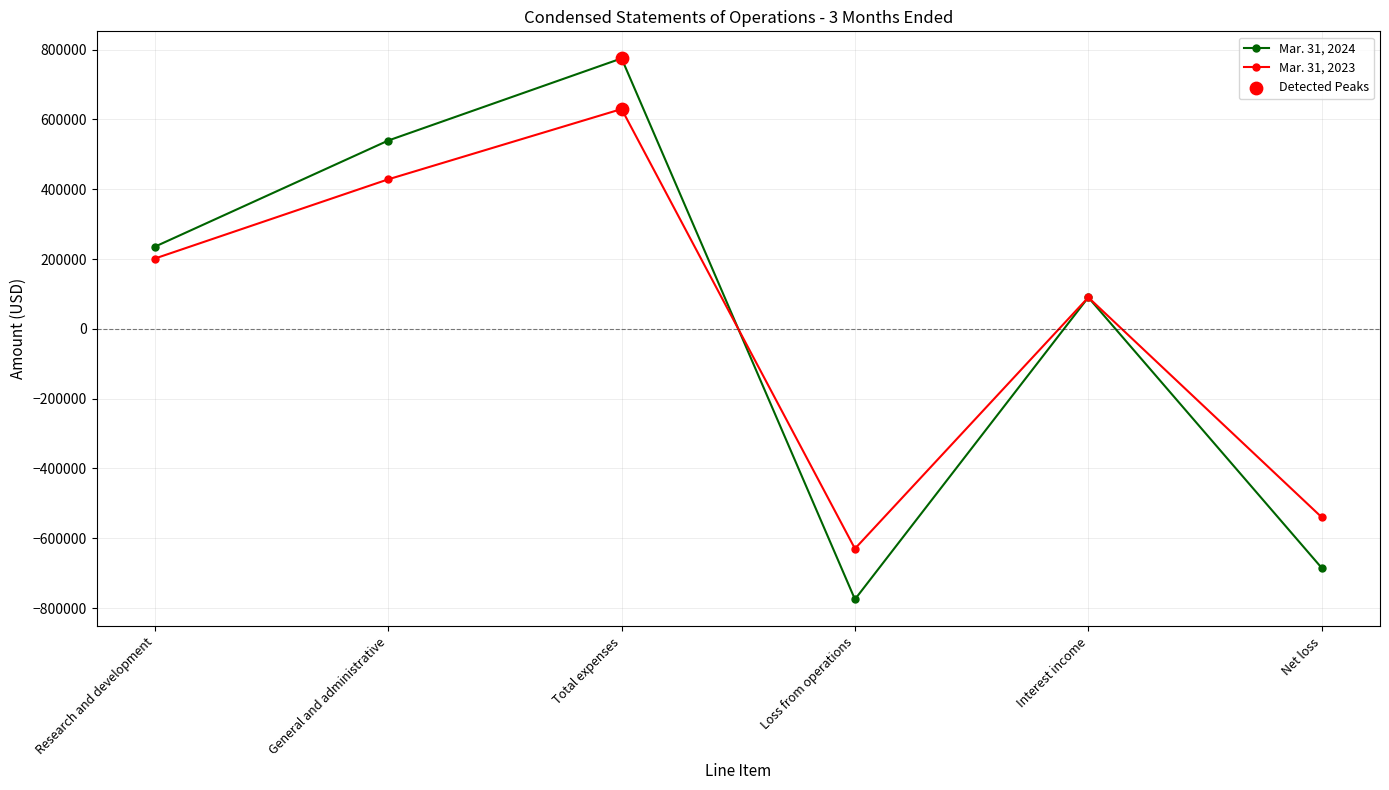

Which series has the largest range (max minus min)?

Mar. 31, 2024